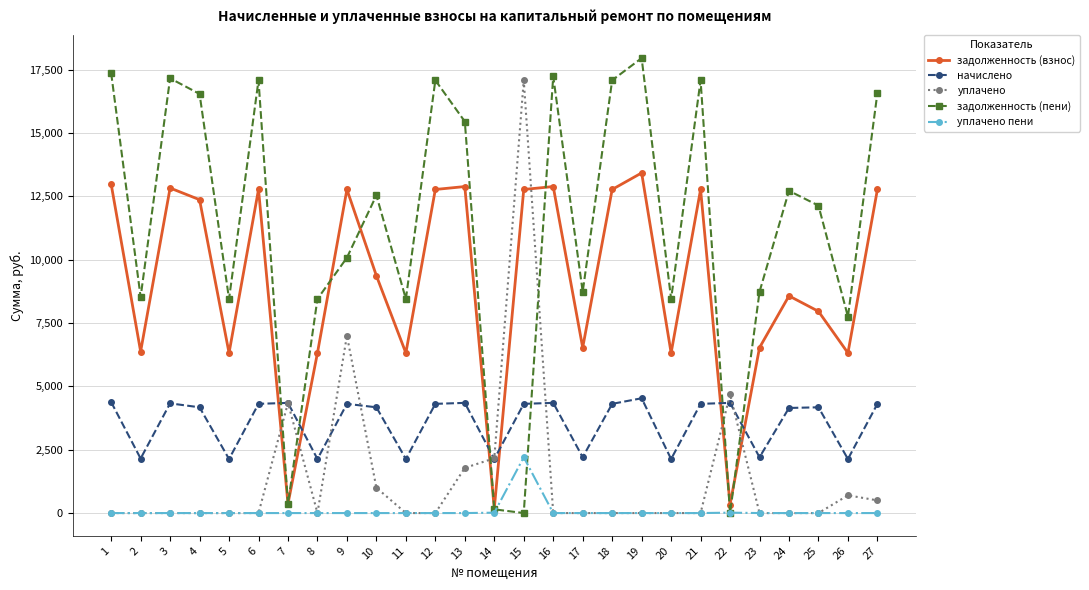

Which series has the largest range (max minus min)?

задолженность (пени)